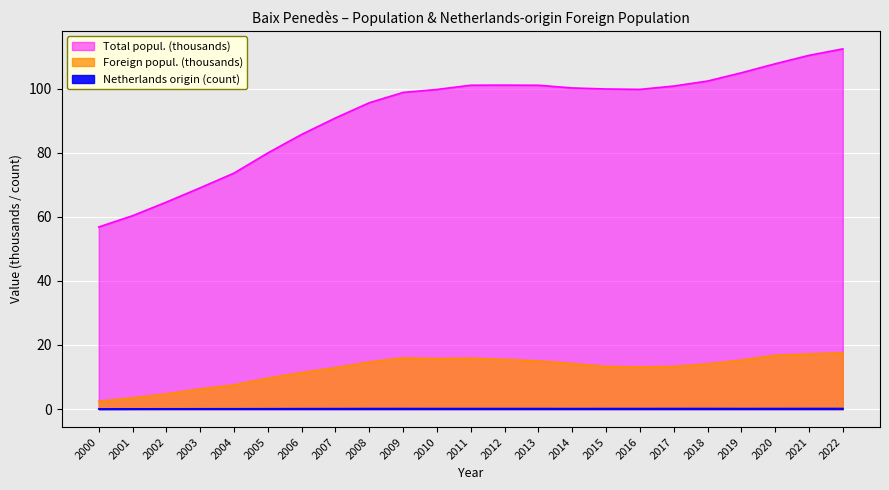

At which category does Foreign popul. reach its first local valley?

2010